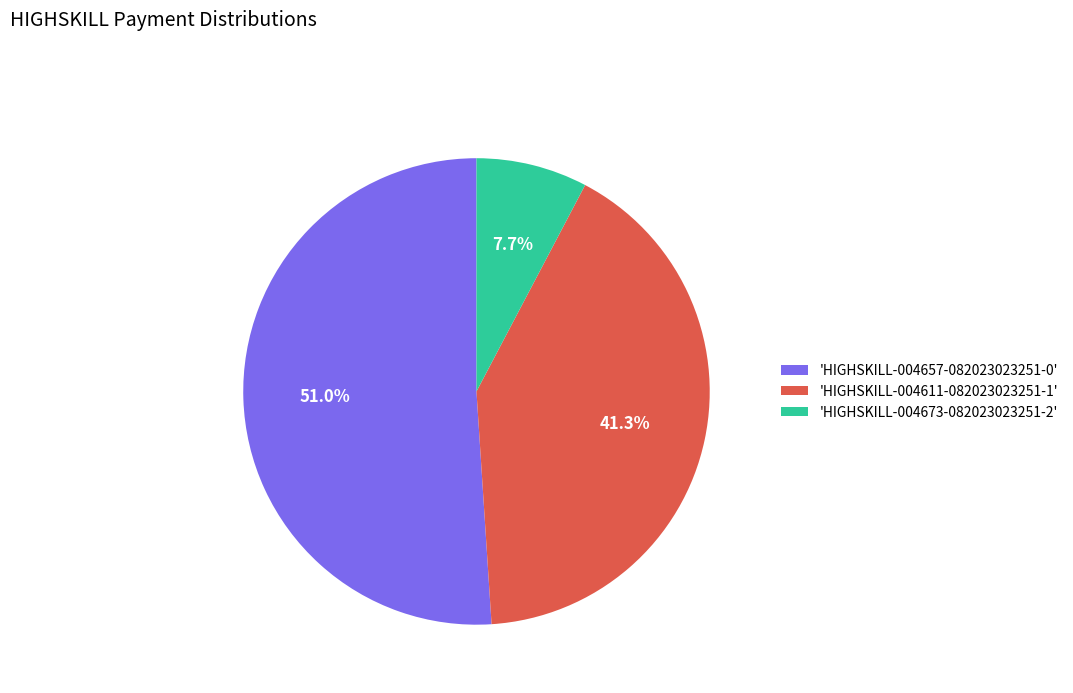

How many slices are in this pie chart?

3